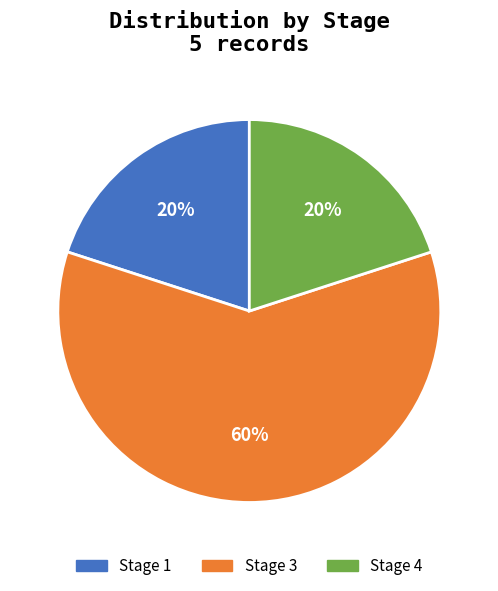

Combined, do Stage 4 and Stage 3 account for over 50%?

Yes